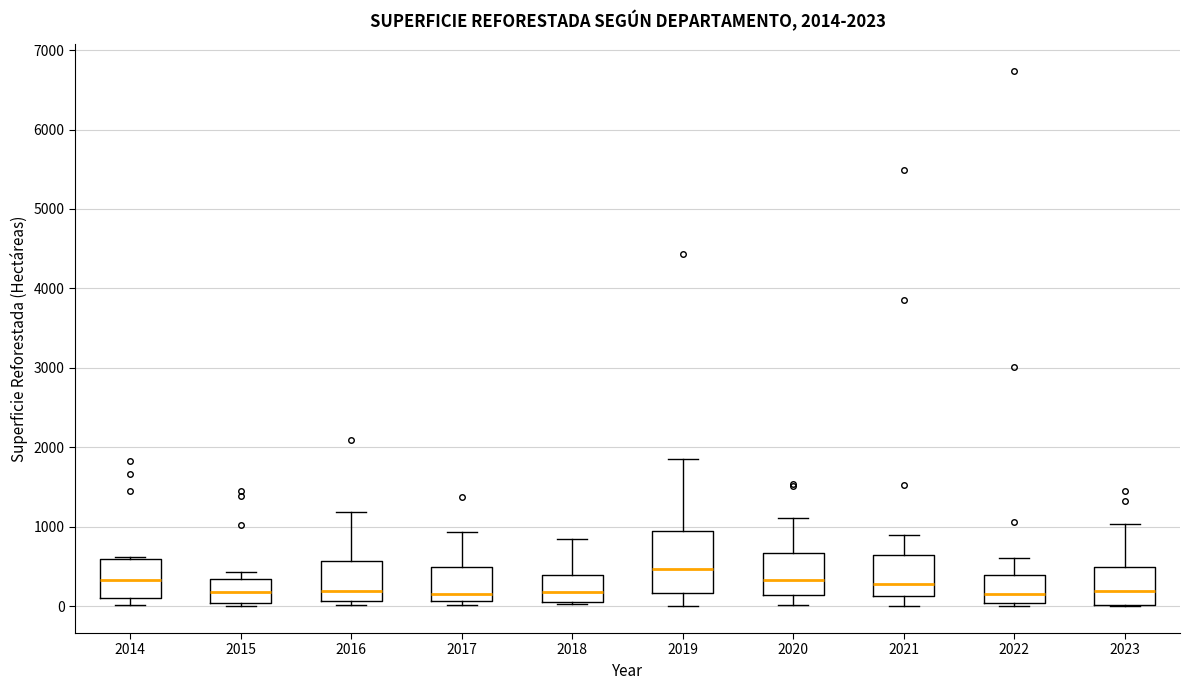

Which box is the tallest, from its lower edge to its upper edge?

2019